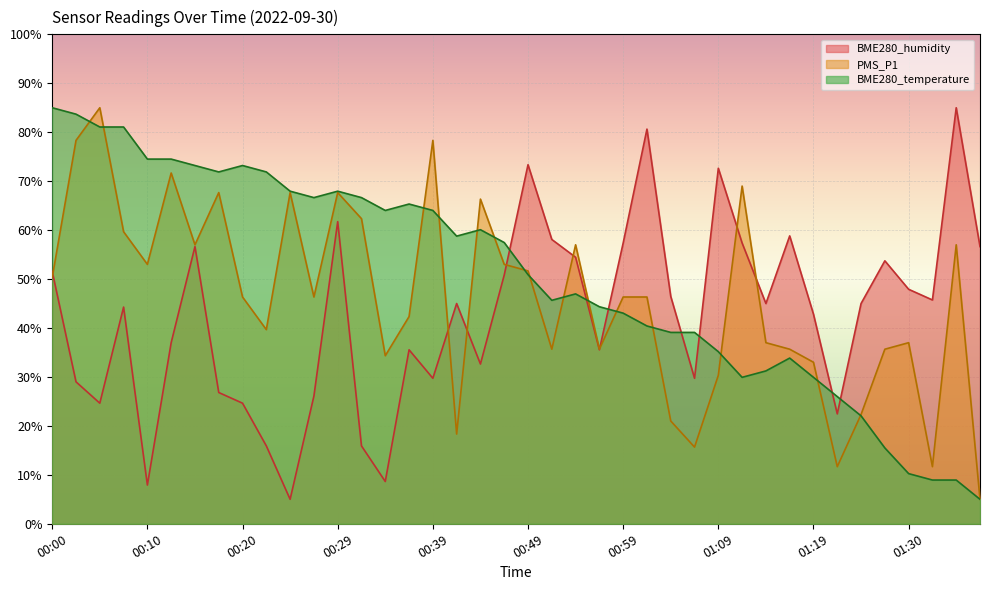

True or false: BME280_humidity and BME280_temperature intersect in this chart.

True